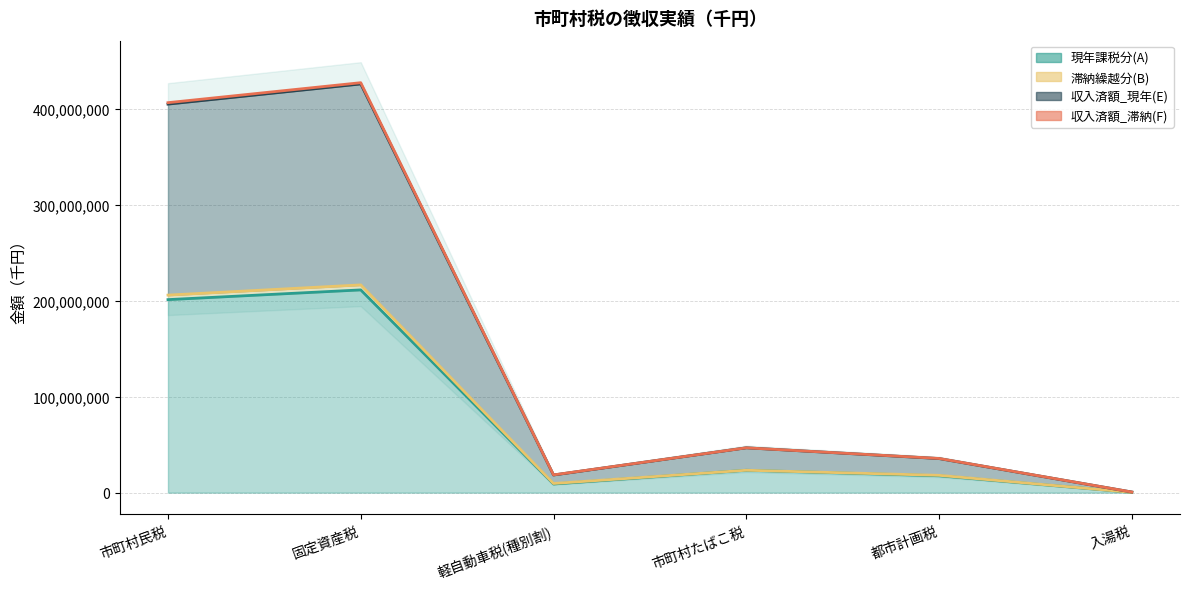

What is the spread (max minus min) of values at 入湯税?

335081